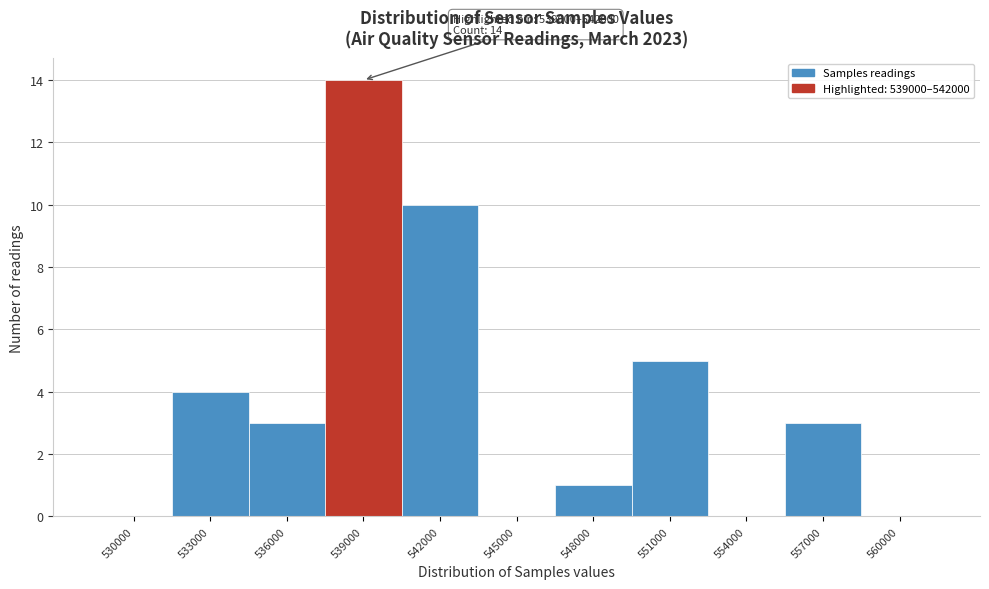

Reading right to left, transcribe all the data shown in this chart.

560000=0	557000=3	554000=0	551000=5	548000=1	545000=0	542000=10	539000=14	536000=3	533000=4	530000=0